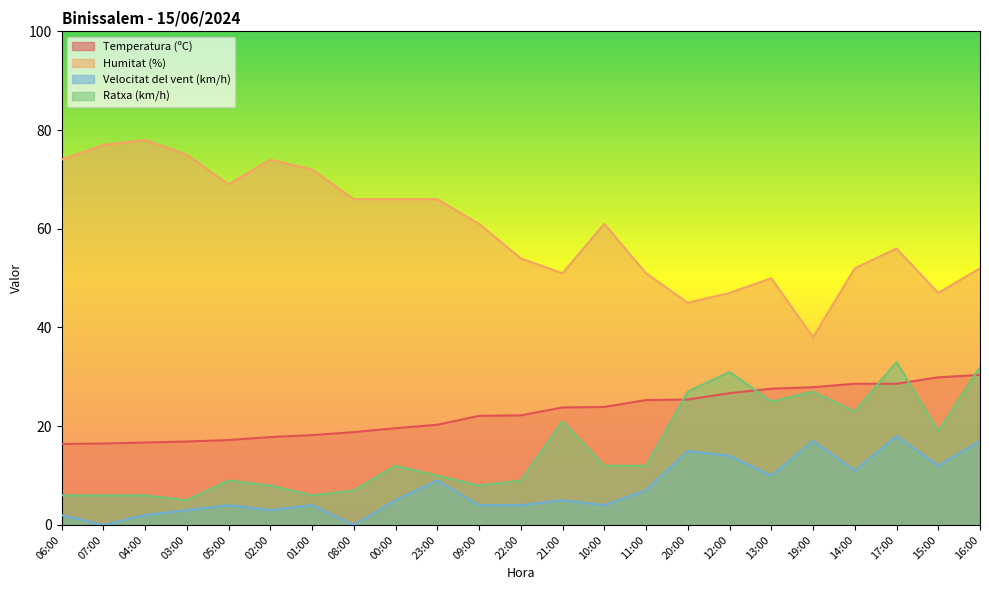

What is the difference between the second highest and minimum values in the Velocitat del vent (km/h) series?

17.0